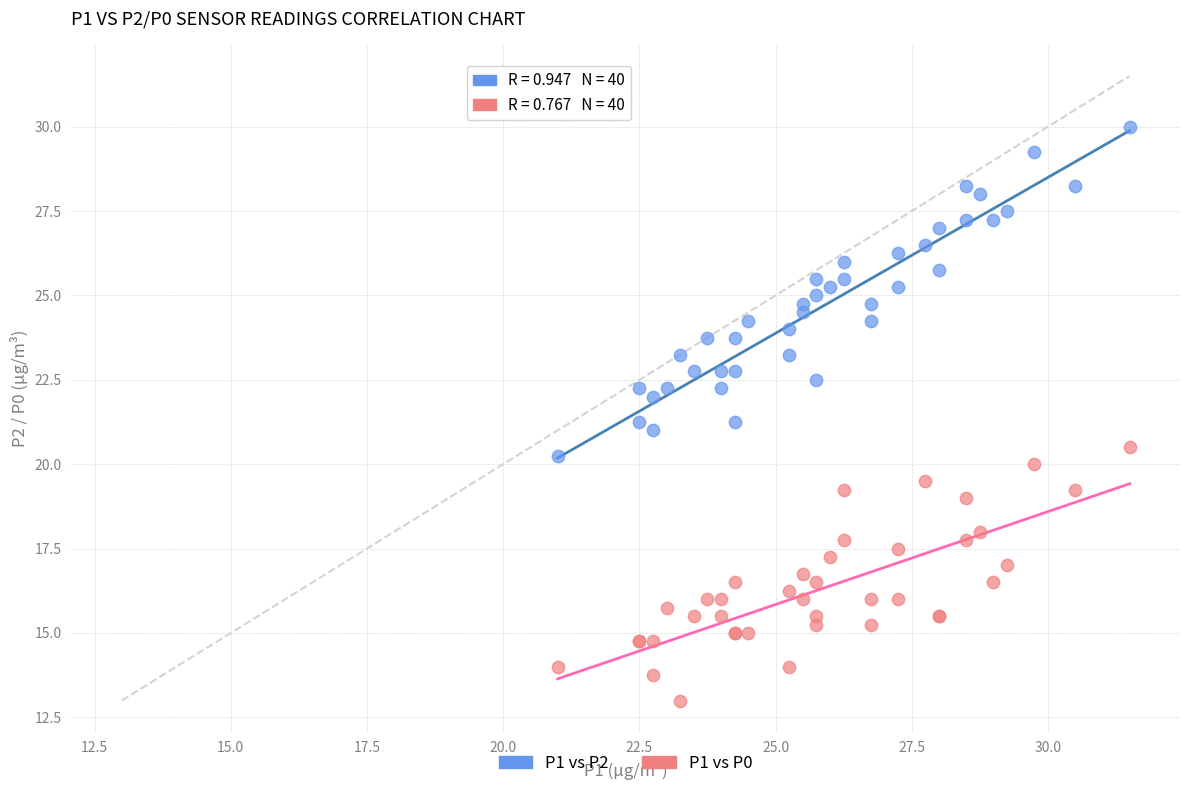

What are all the series names shown in the legend?

P1 vs P2, P1 vs P0